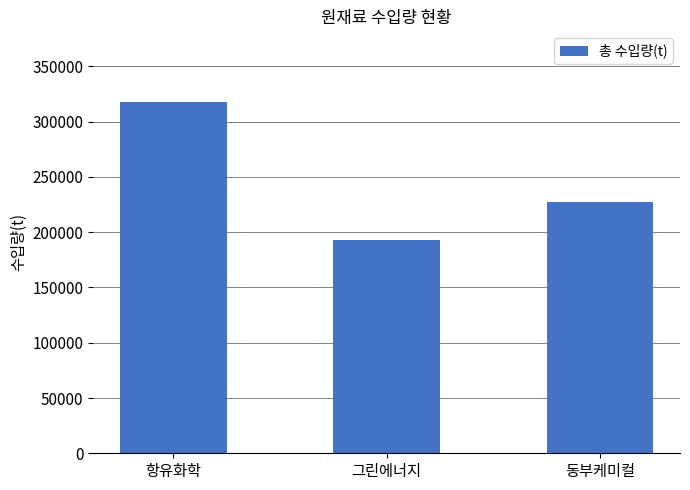

Reading left to right, what are all the values shown in this chart?

항유화학=318110	그린에너지=193089	동부케미컬=227130